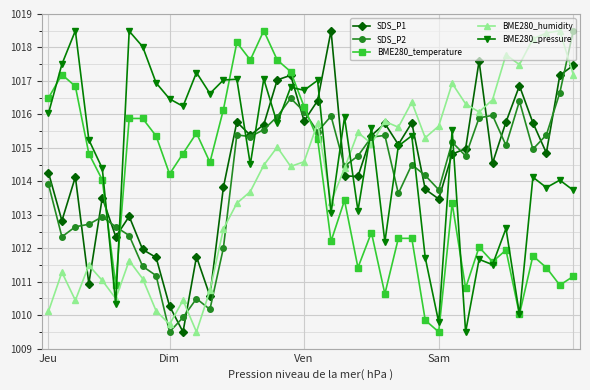

True or false: BME280_temperature and SDS_P1 intersect in this chart.

True